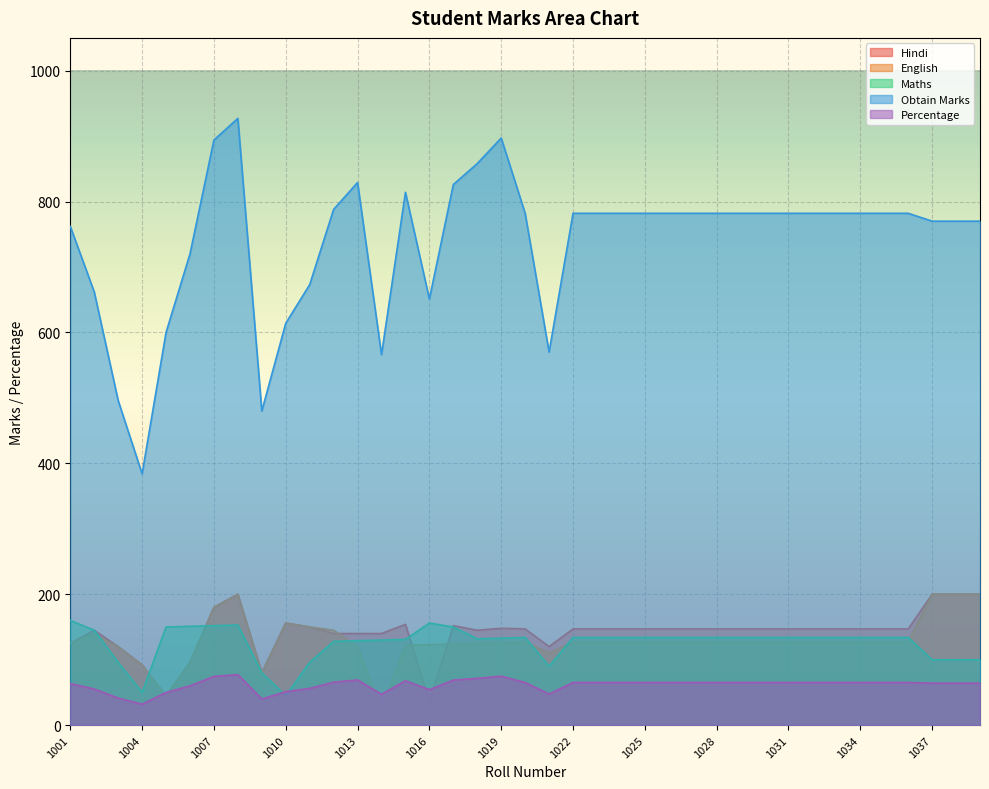

At which label does Hindi reach its peak?

1008